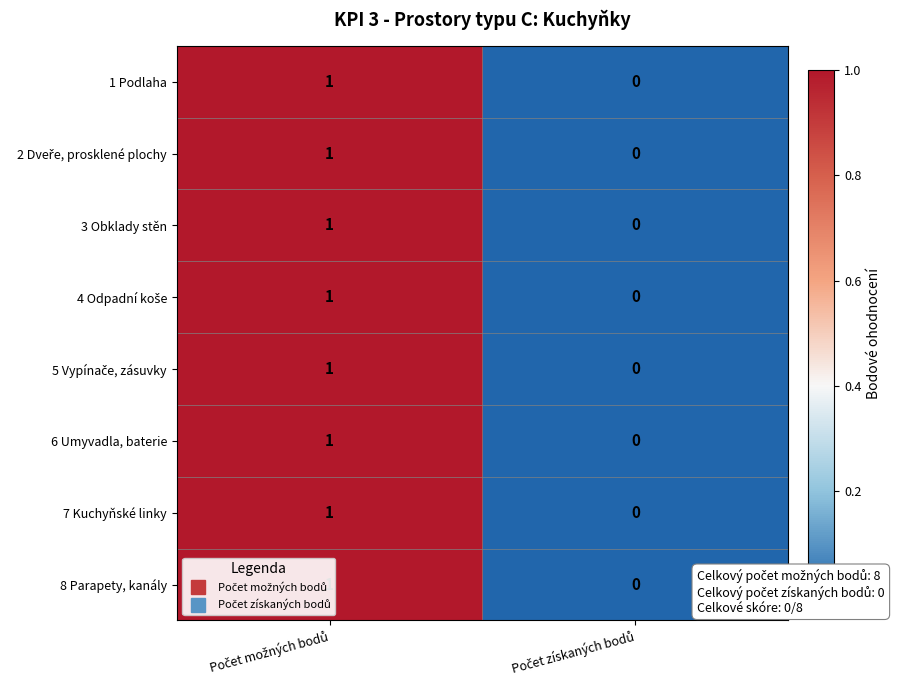

Which has a higher value, Počet možných bodů or Počet získaných bodů?

Počet možných bodů